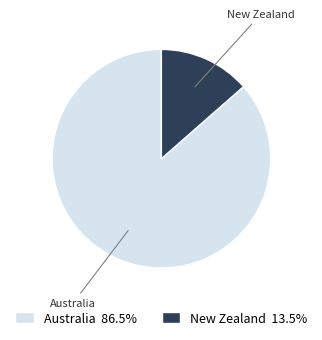

The Australia slice represents 86% of the pie. True or false?

True